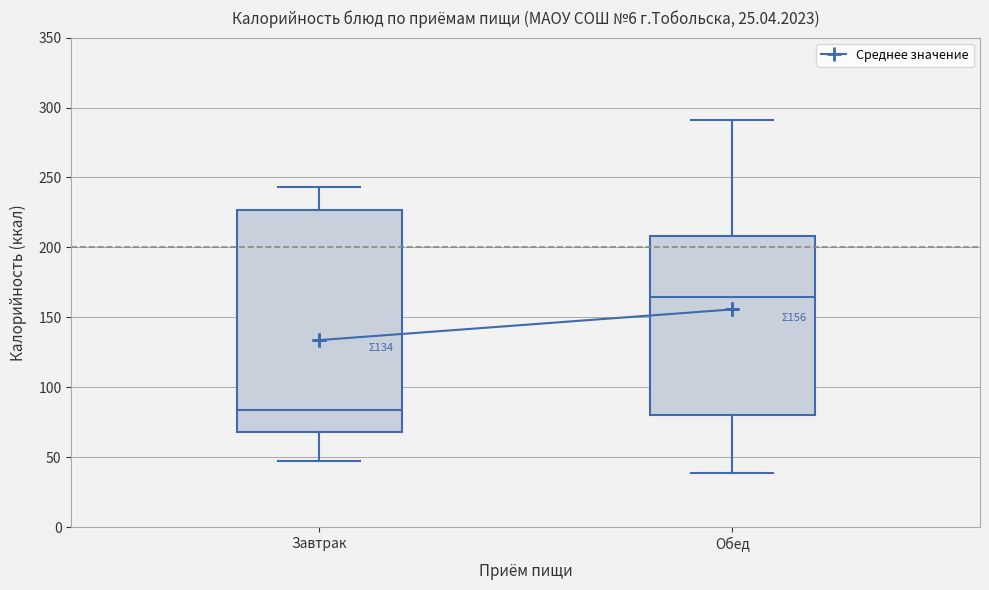

Which box has the highest median line?

Обед